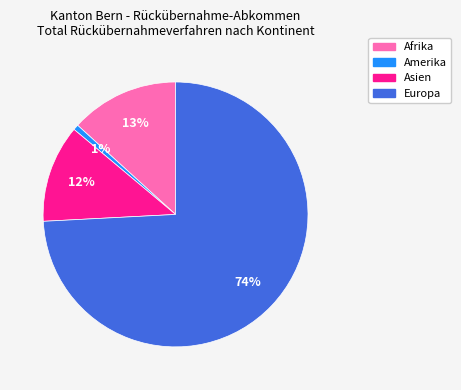

Between Asien and Europa, which is larger?

Europa